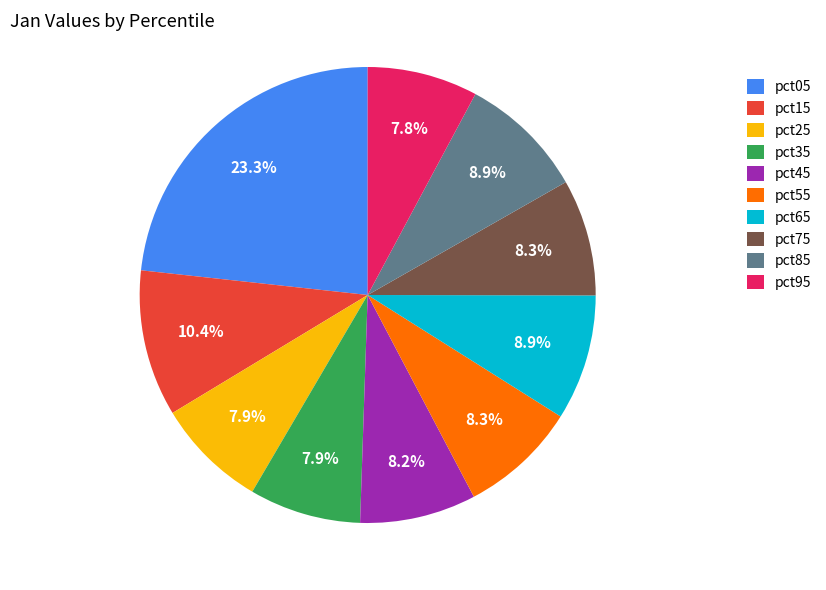

The pct05 slice represents 9% of the pie. True or false?

False